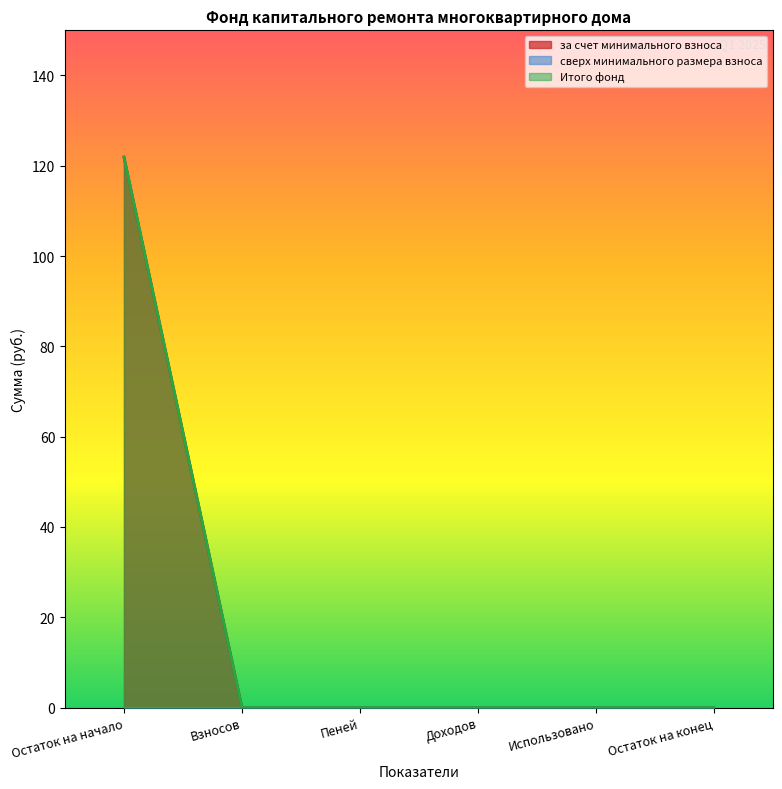

The value of за счет минимального взноса at Взносов is 0.0. True or false?

True